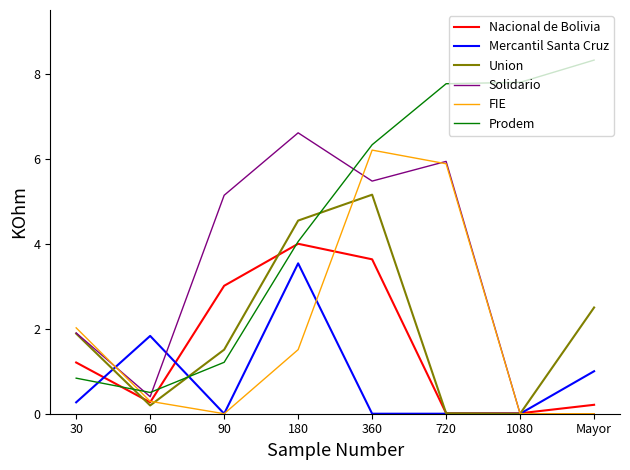

What is the difference between the highest and lowest values at 90?

5.1